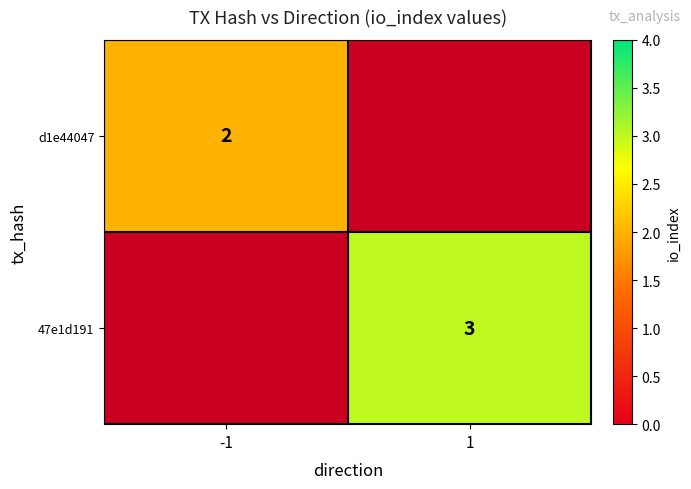

Is it true that 47e1d191 equals 3 at 1?

True